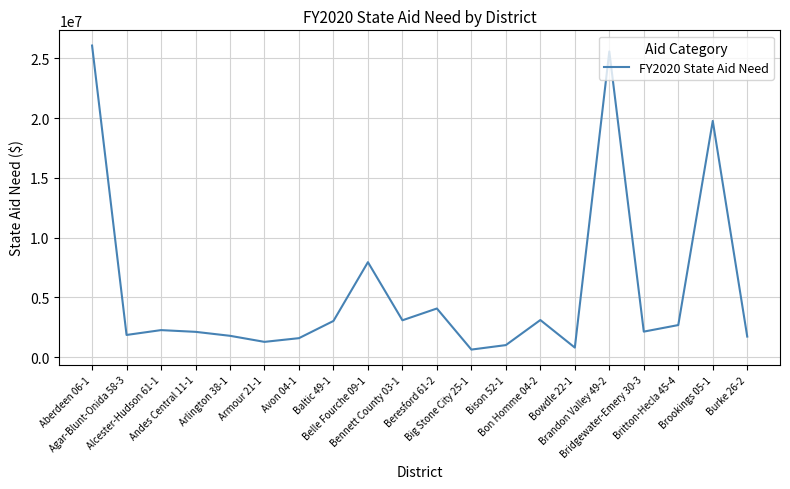

What is the difference between the maximum and minimum values?

25425680.3